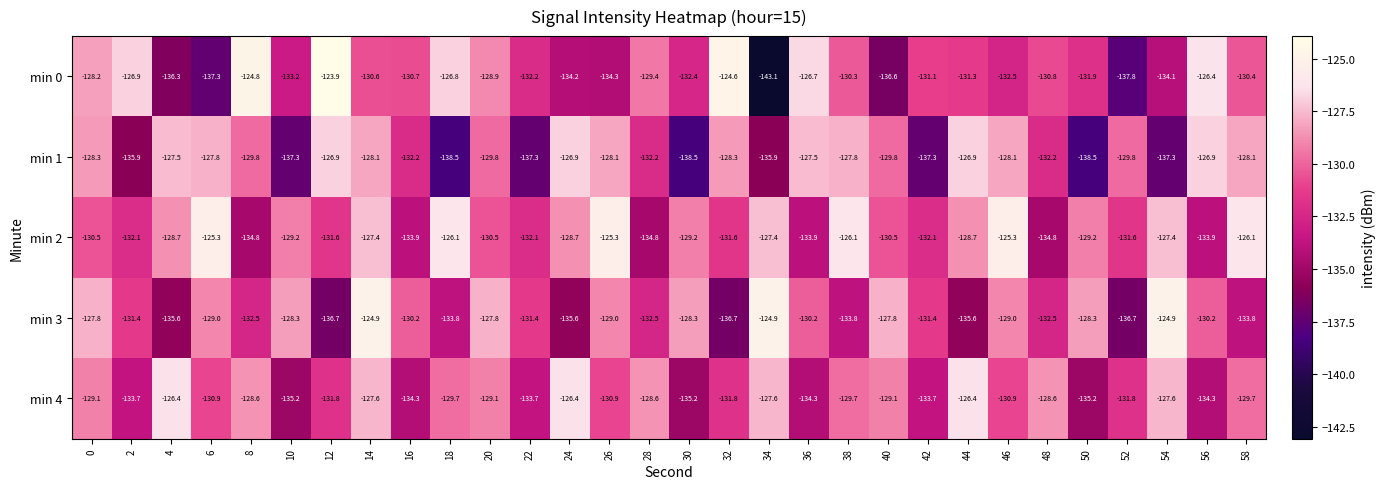

The min 2 series shows -133.9 at 56. True or false?

True